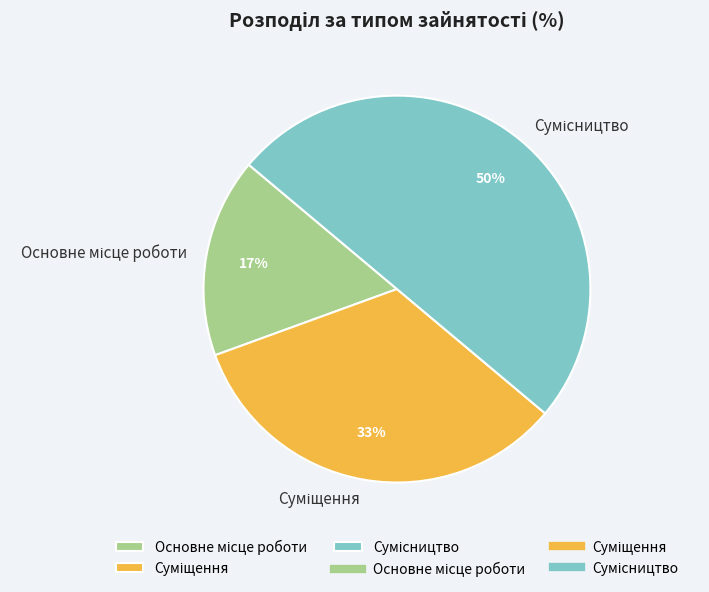

To the nearest percent, what is the average slice percentage?

33%